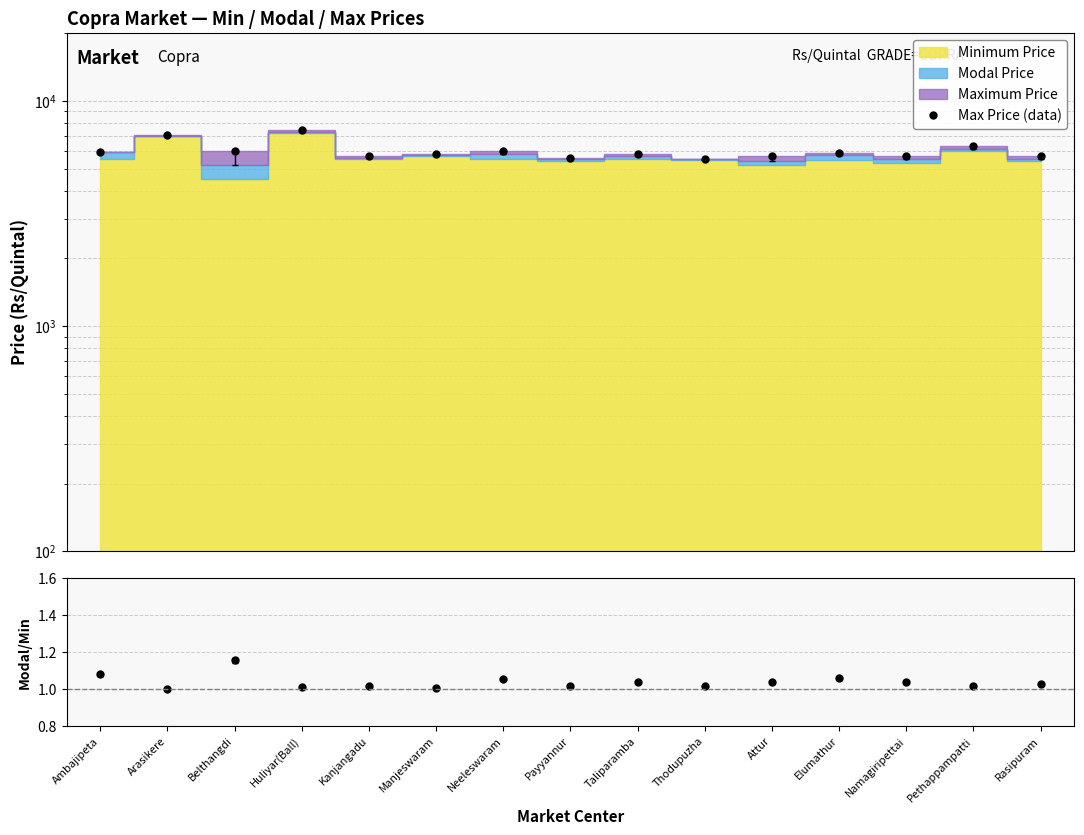

What is the total value across all series at Thodupuzha?

5551.0